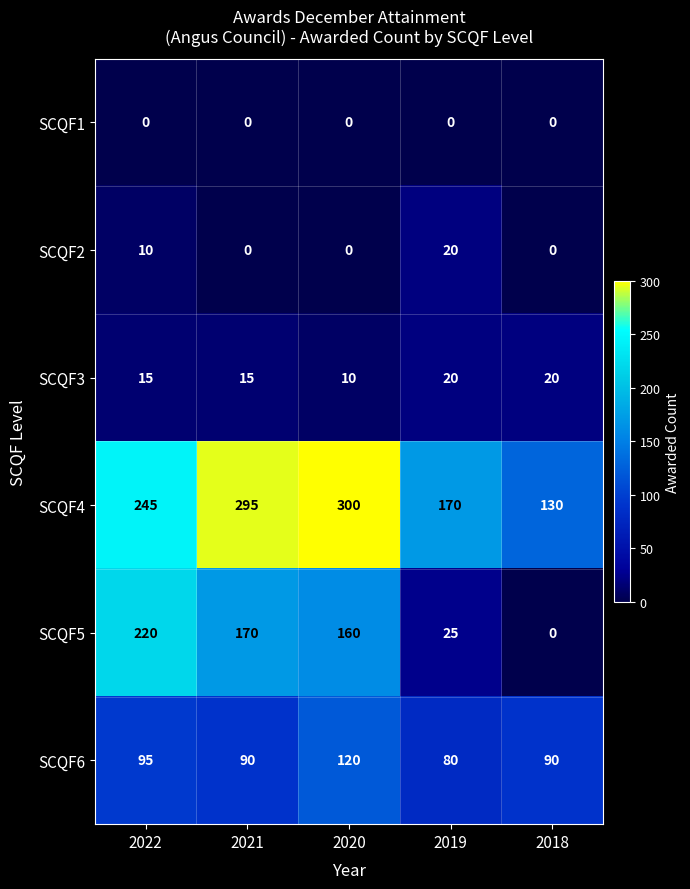

At which label does SCQF6 first exceed 90?

2022